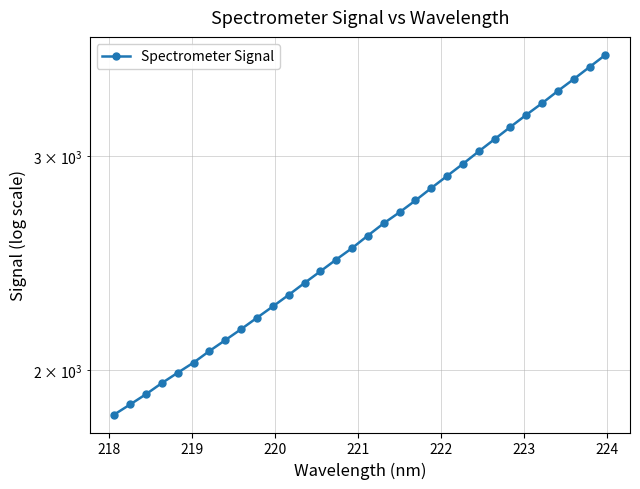

How many series are shown in this chart?

1